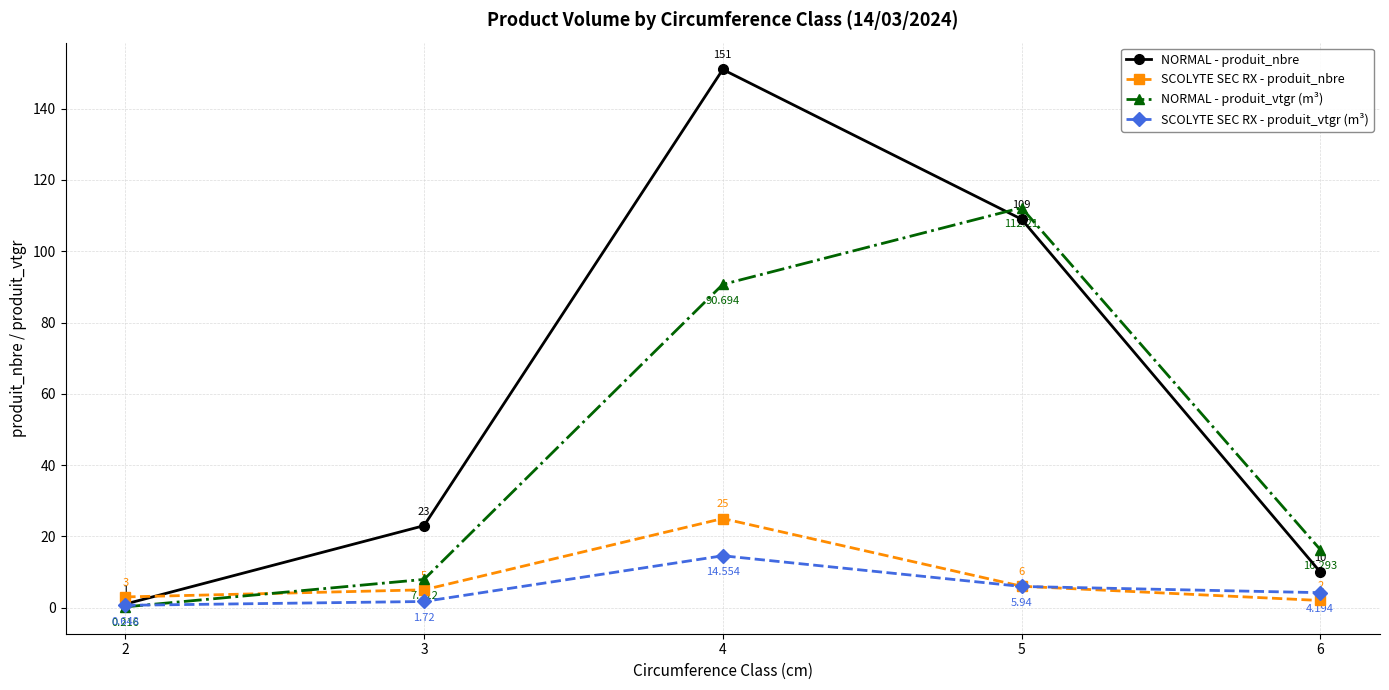

How many distinct data groups are displayed?

4